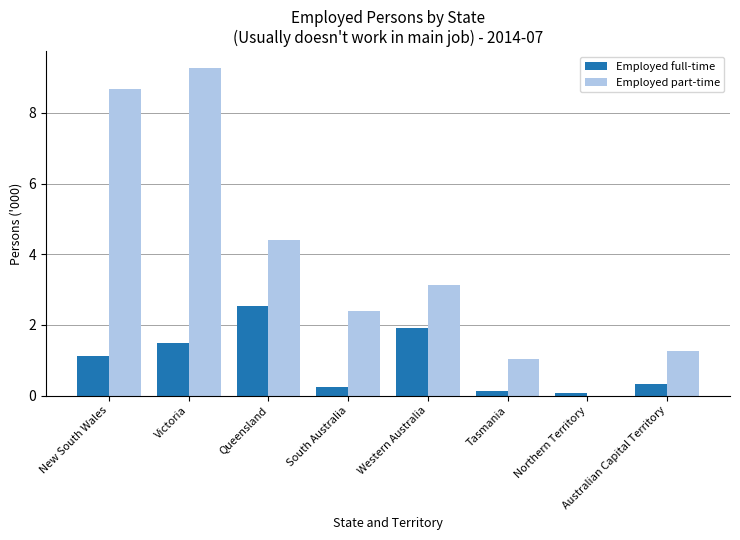

How many groups of bars are there?

8